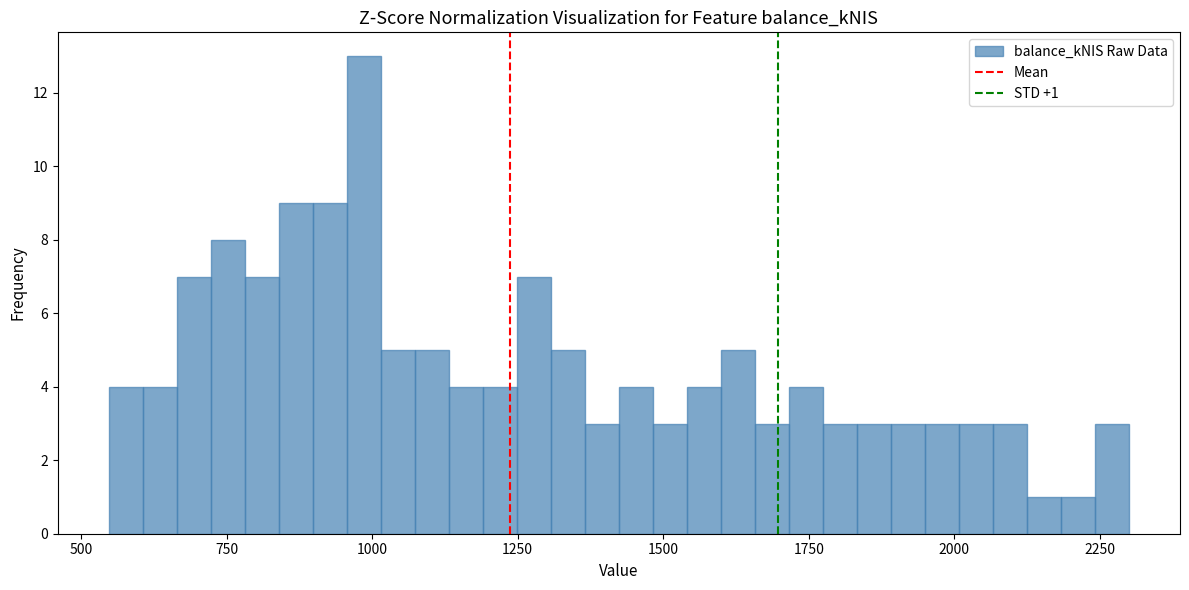

Read against the x-axis, roughly where is the centre of the tallest bar?

1000